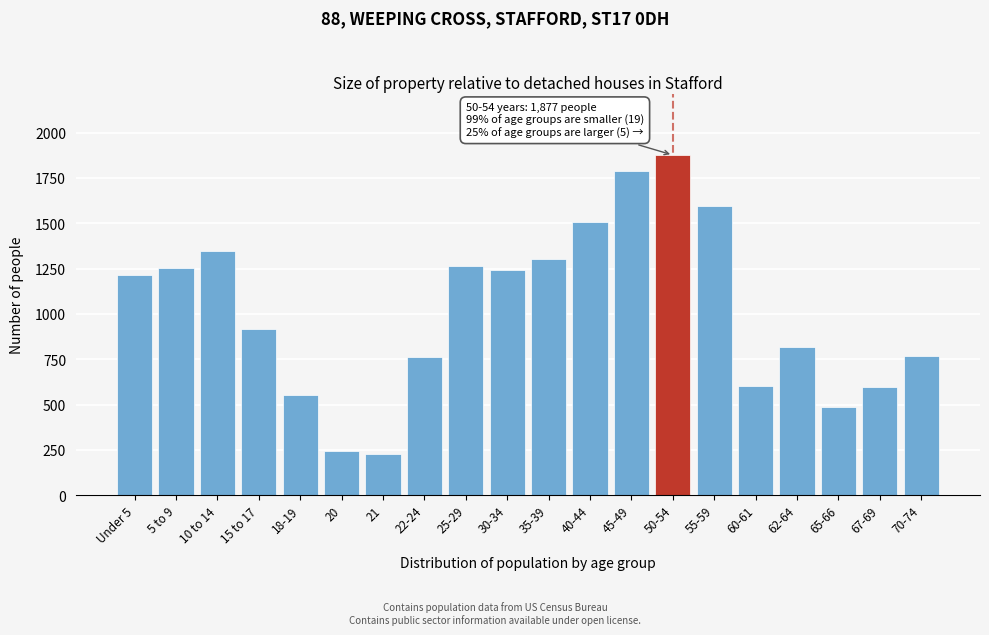

What is the difference between the maximum and minimum values?

1648